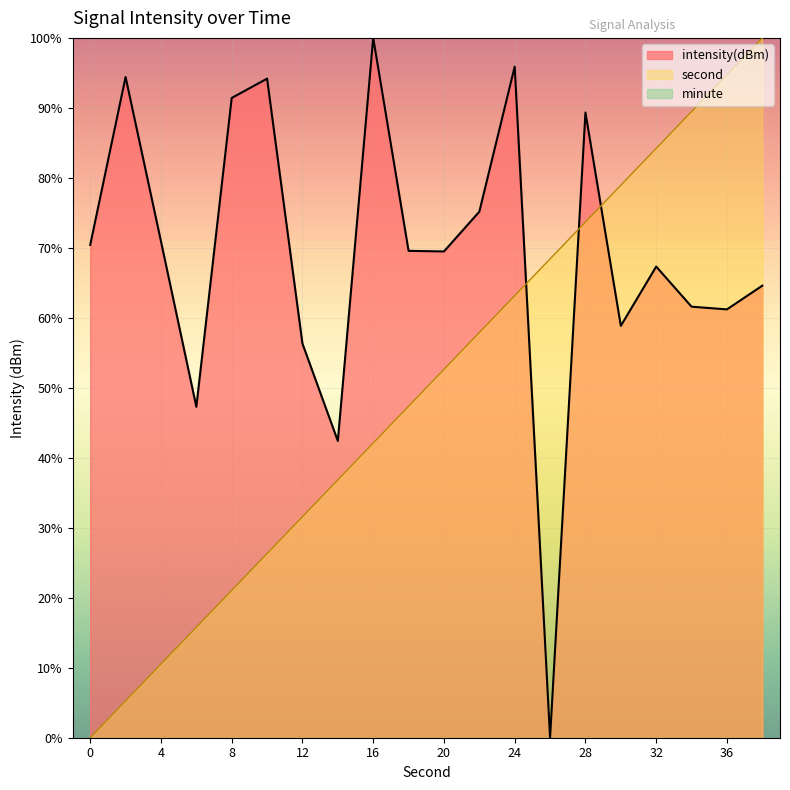

Which category has the lowest value in the intensity(dBm) series?

26